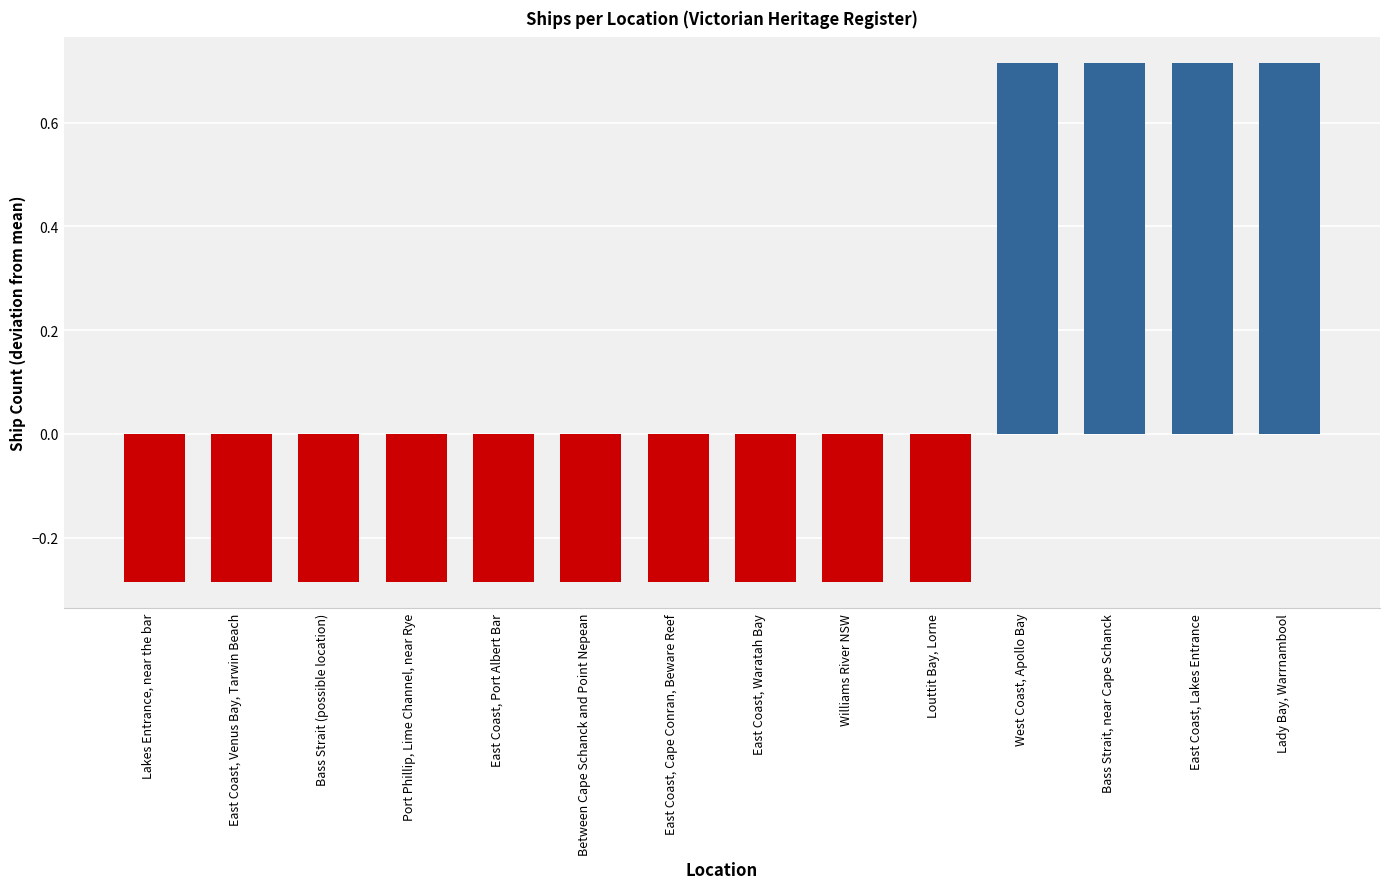

Count the values in the range 0 to 1.

4